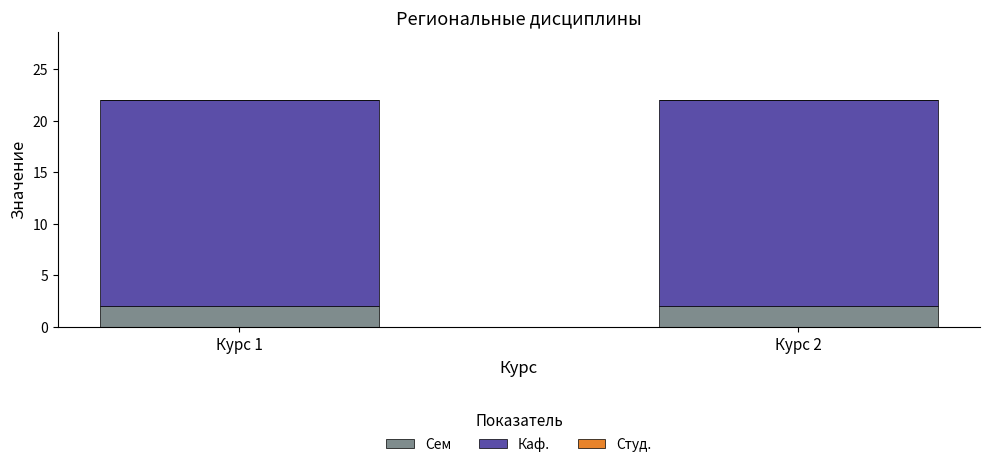

The Сем series shows 1 at Курс 2. True or false?

False